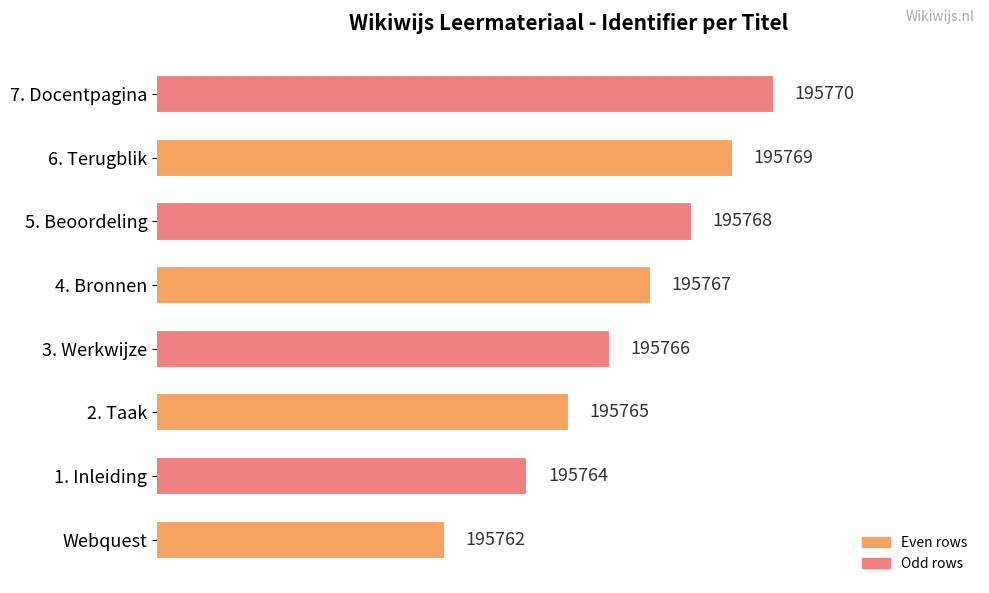

How many data points does each series have?

8